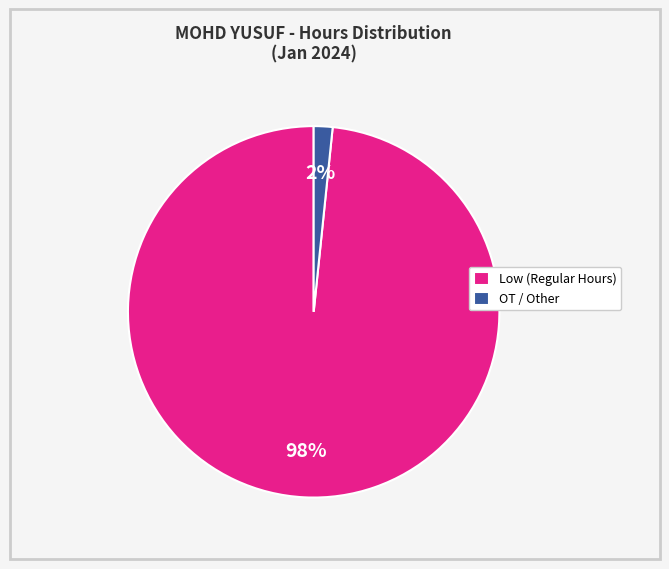

To the nearest percent, what portion does Low (Regular Hours) represent?

98%